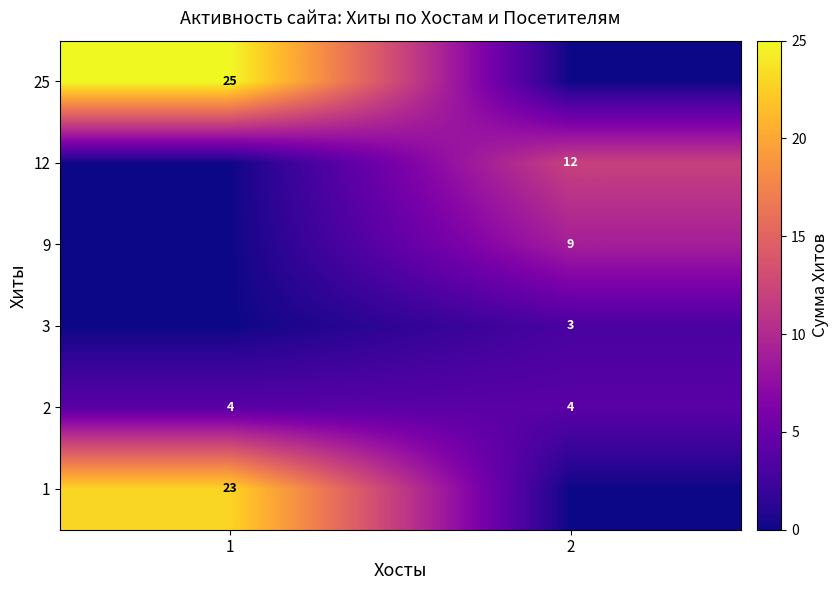

Is the value of 12 at 2 greater than the value of 1 at 1?

No